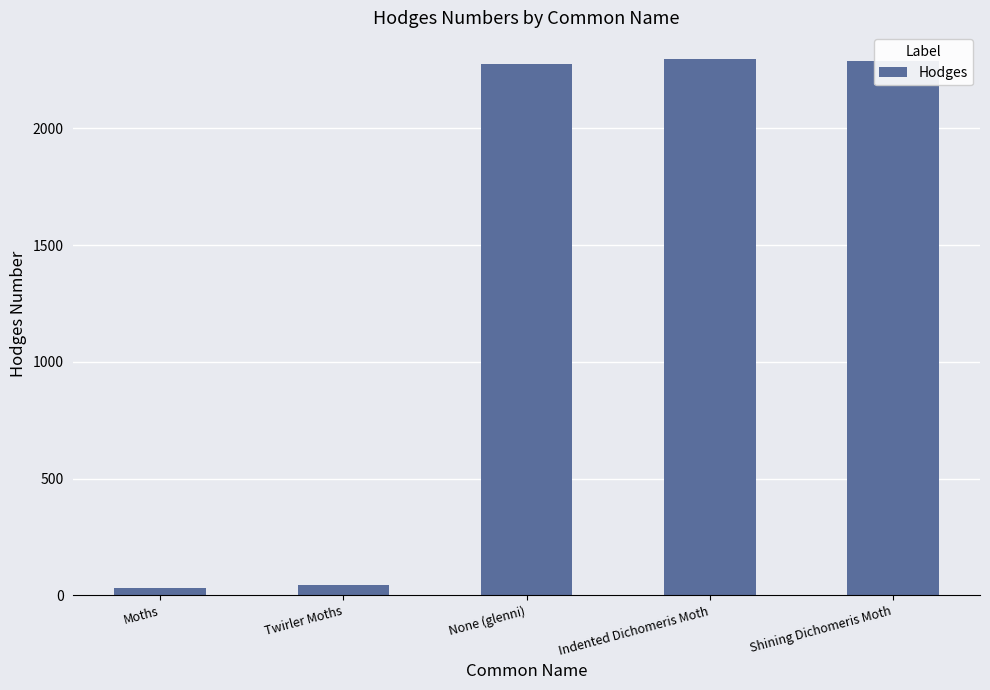

Between Moths and None (glenni), which is larger?

None (glenni)